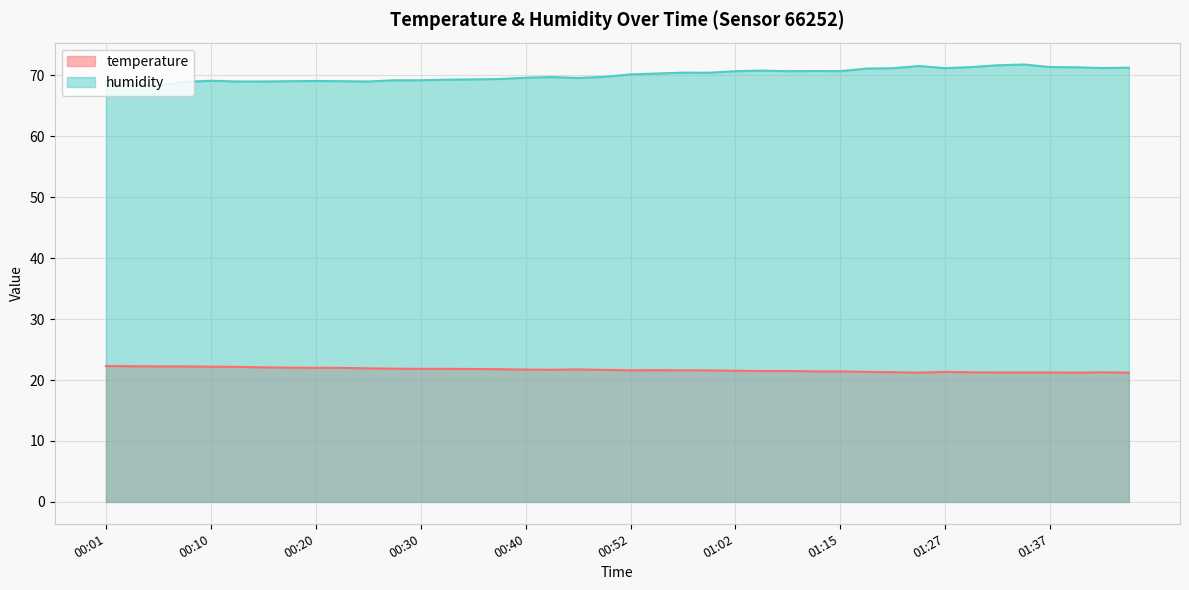

The humidity series shows 16.2 at 00:45. True or false?

False